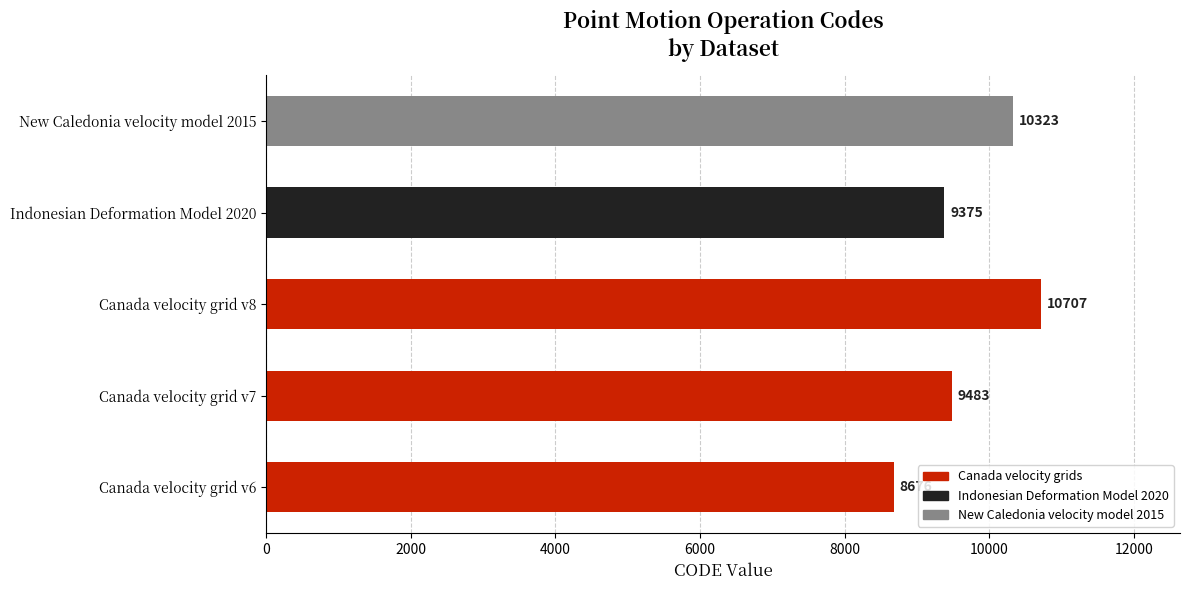

Reading bottom to top, extract all data points from this chart.

8676	9483	10707	9375	10323